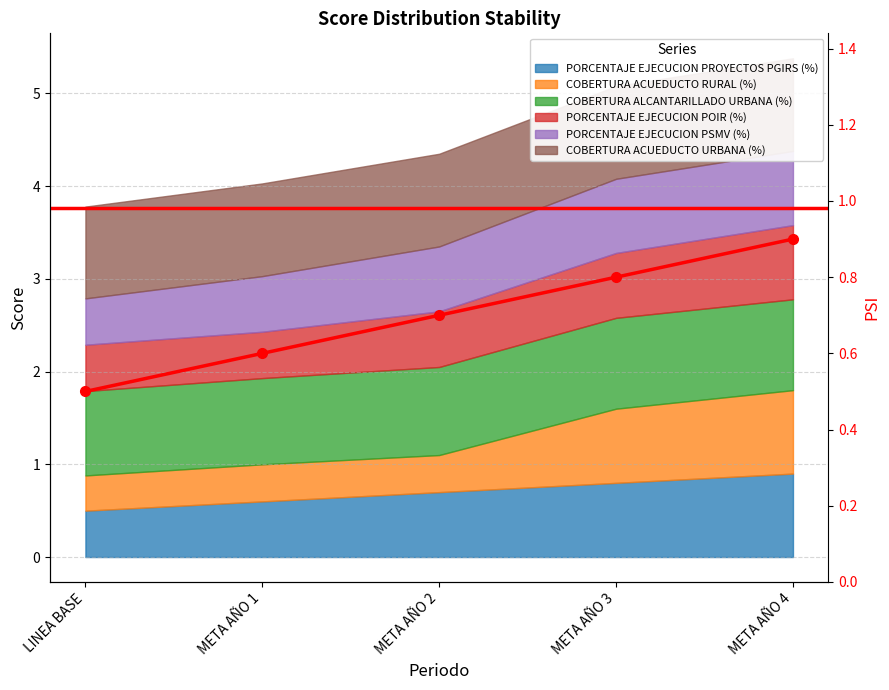

True or false: the data shows 0.7 at META AÑO 2.

True